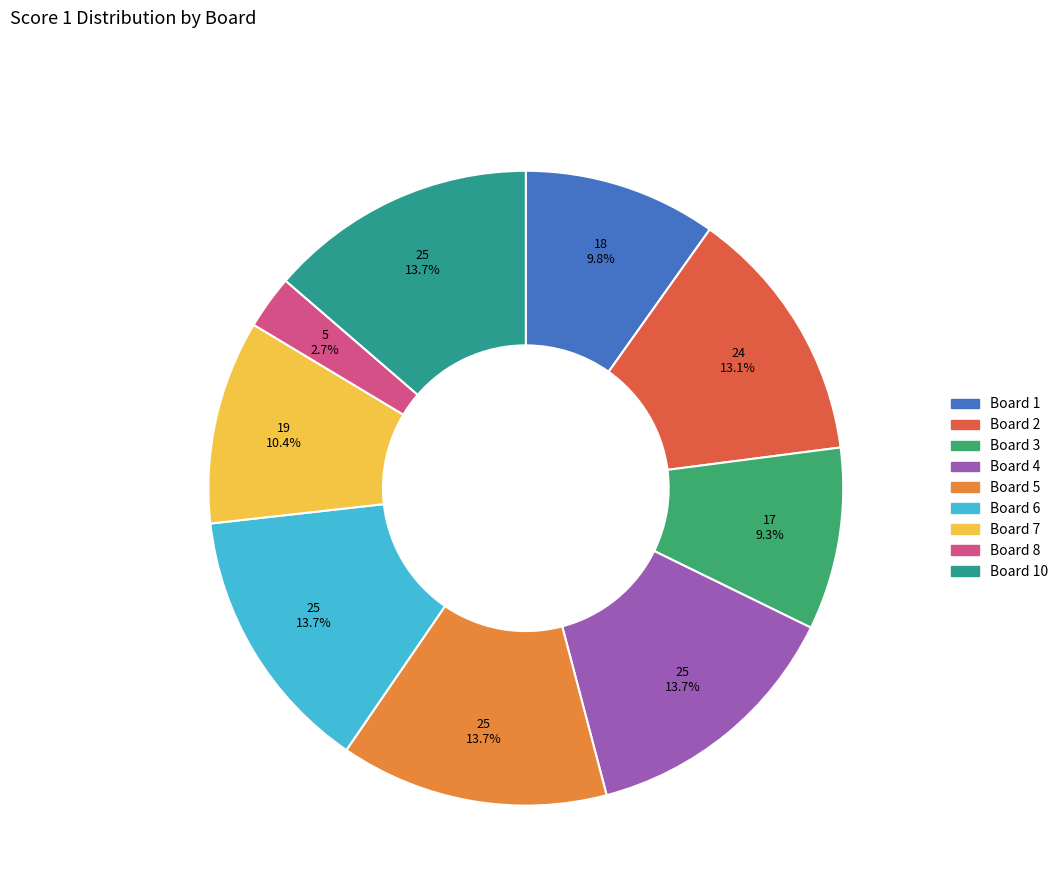

Is there a majority slice in this chart?

No